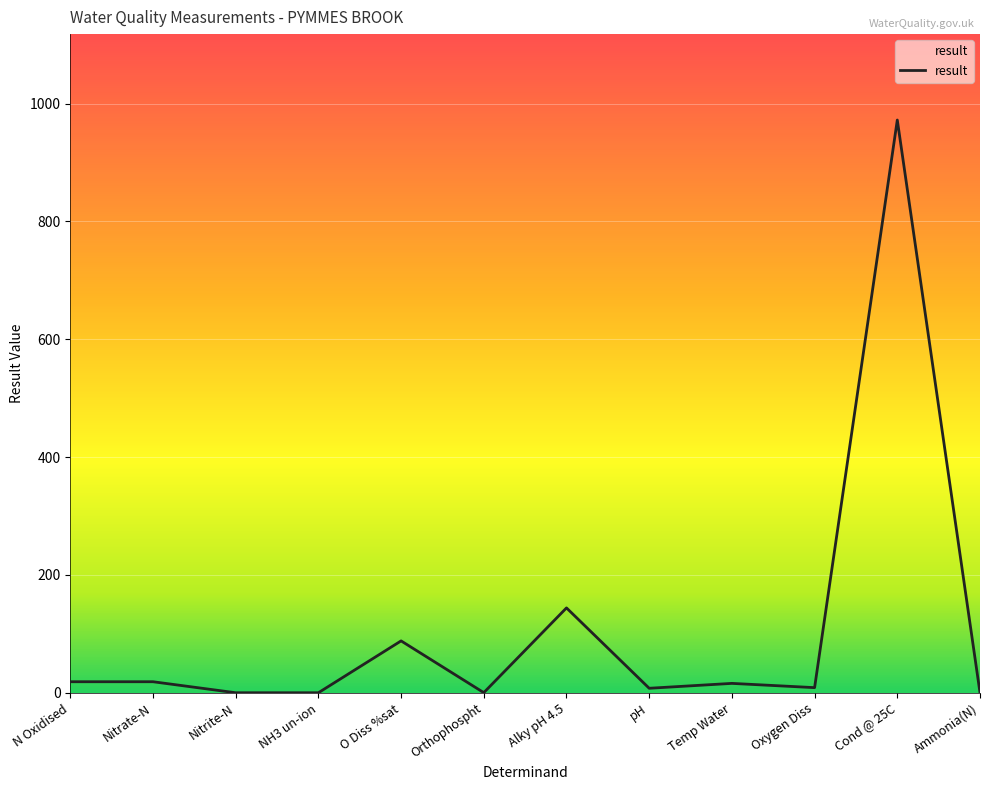

The value at Alky pH 4.5 is 144.0. True or false?

True